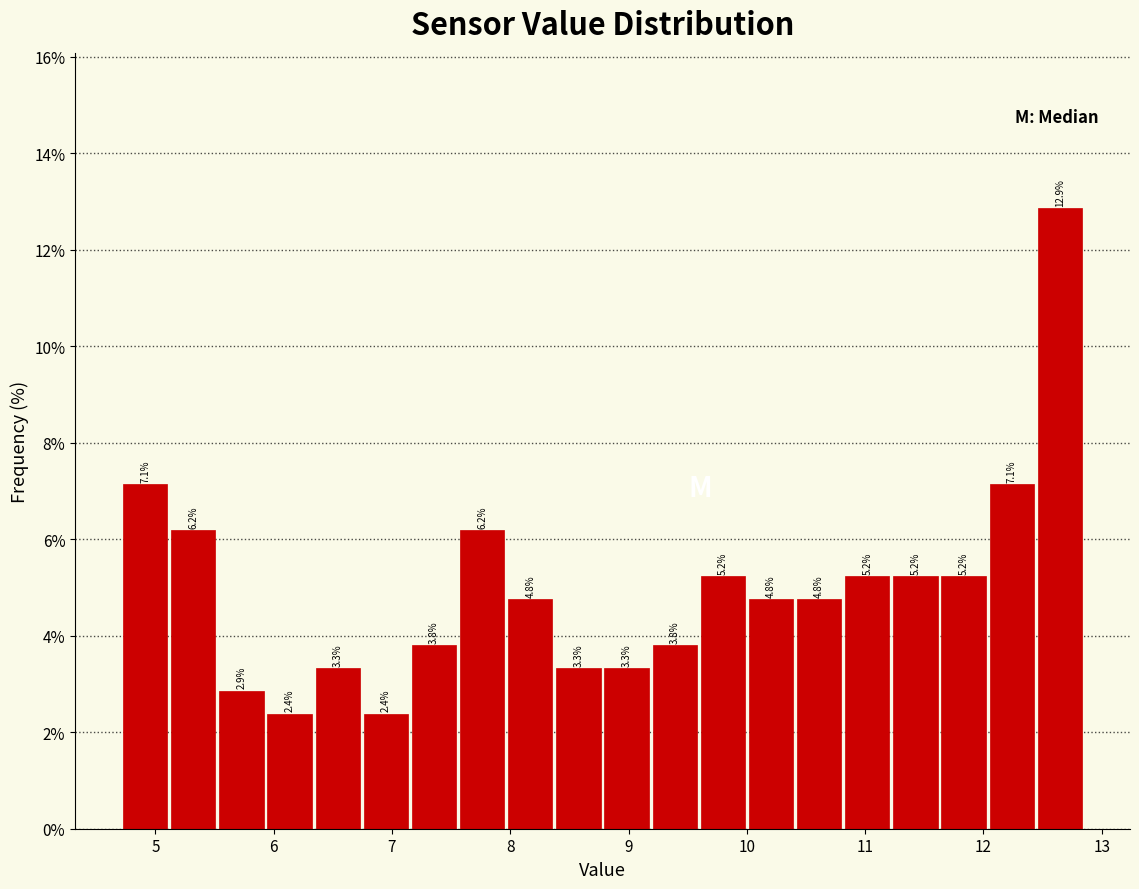

Over which range of the x-axis is the bar tallest?

12.4 to 12.9